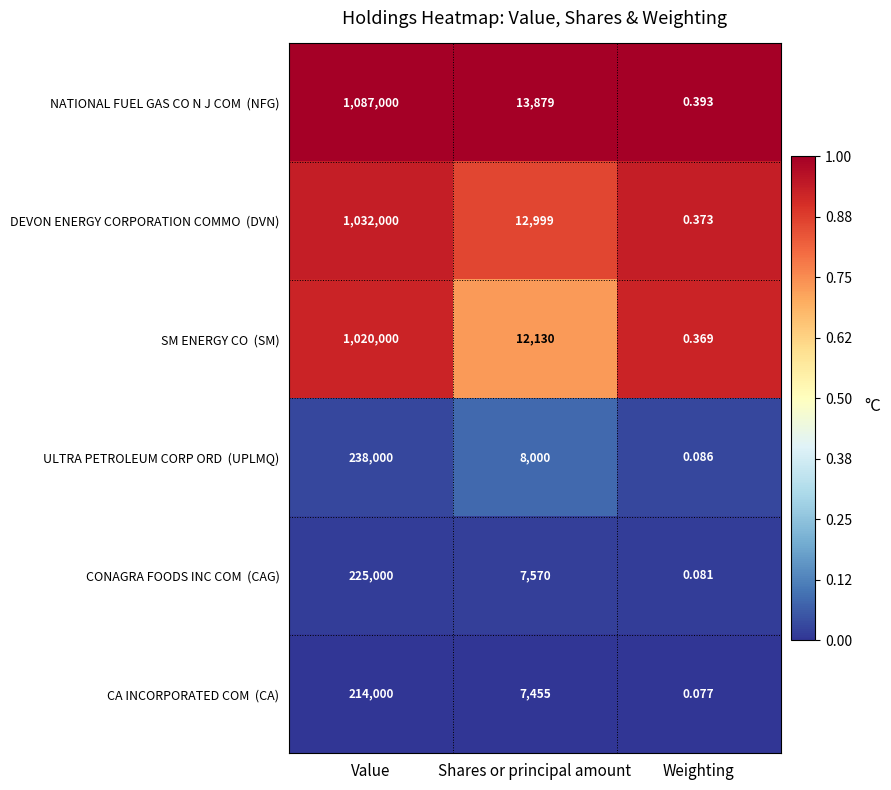

At which category is the sum across all series the highest?

Value